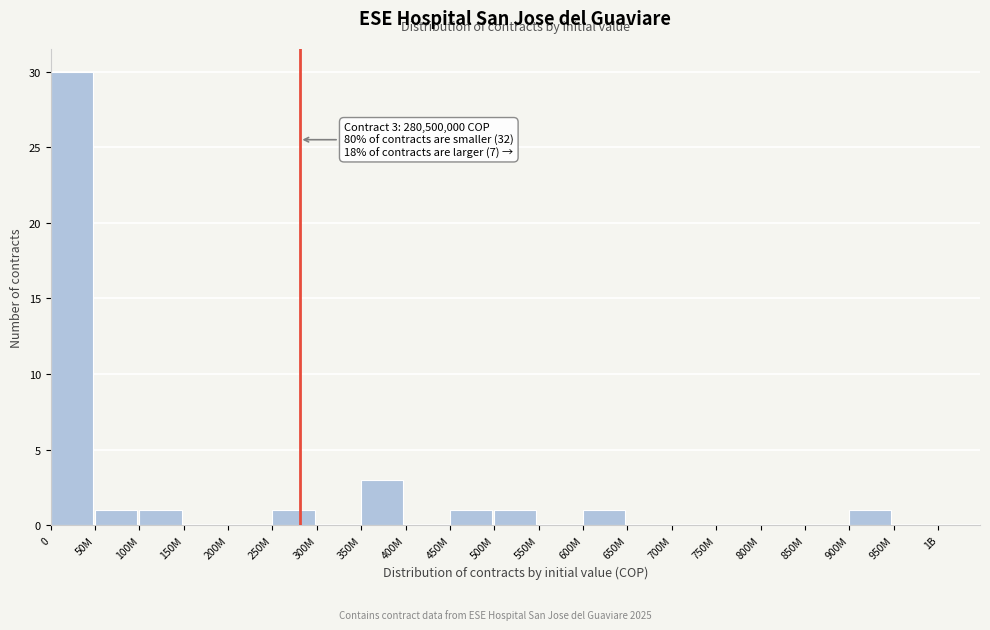

Reading left to right, transcribe all the data shown in this chart.

0=30	50M=1	100M=1	150M=0	200M=0	250M=1	300M=0	350M=3	400M=0	450M=1	500M=1	550M=0	600M=1	650M=0	700M=0	750M=0	800M=0	850M=0	900M=1	950M=0